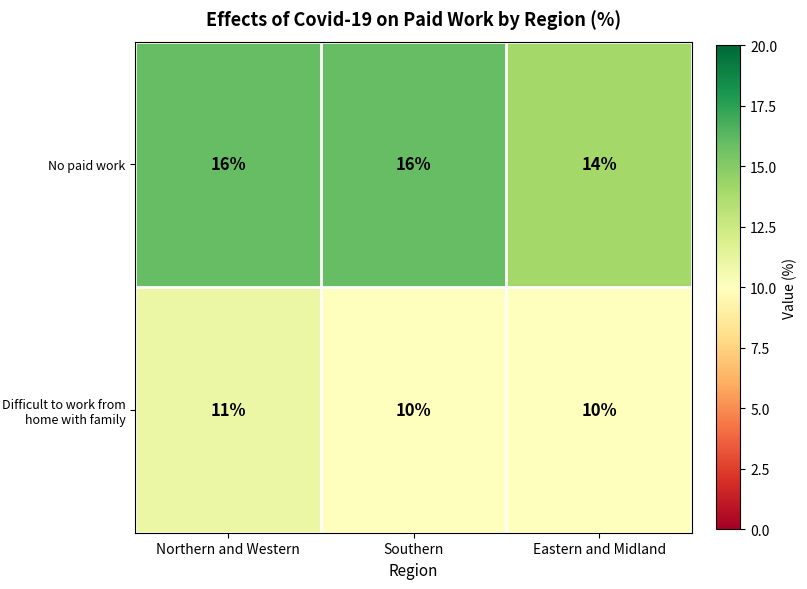

What is the spread (max minus min) of values at Southern?

6